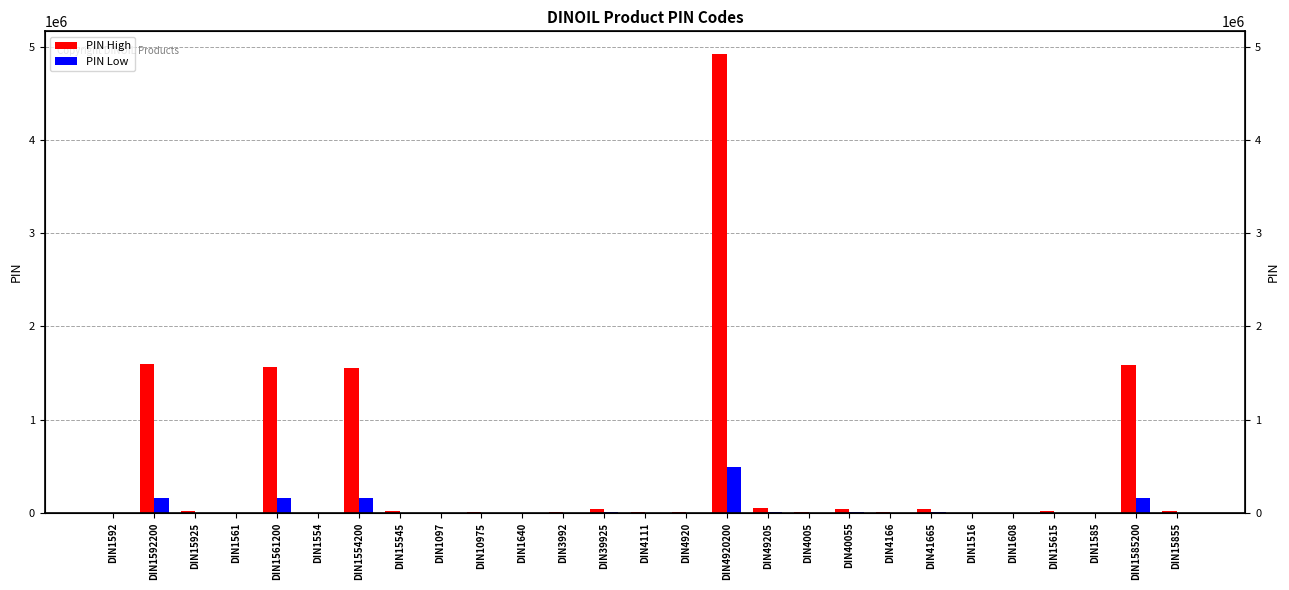

What value does the PIN Low series have at DIN4920200, to the nearest 10?

492020